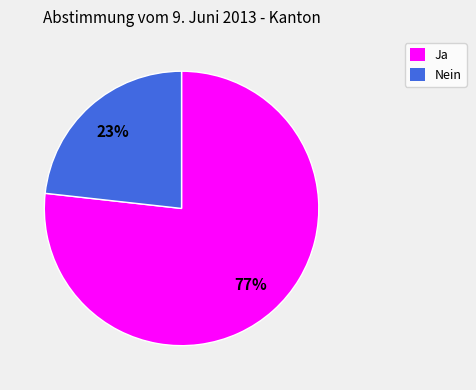

To the nearest percent, what is the average slice percentage?

50%